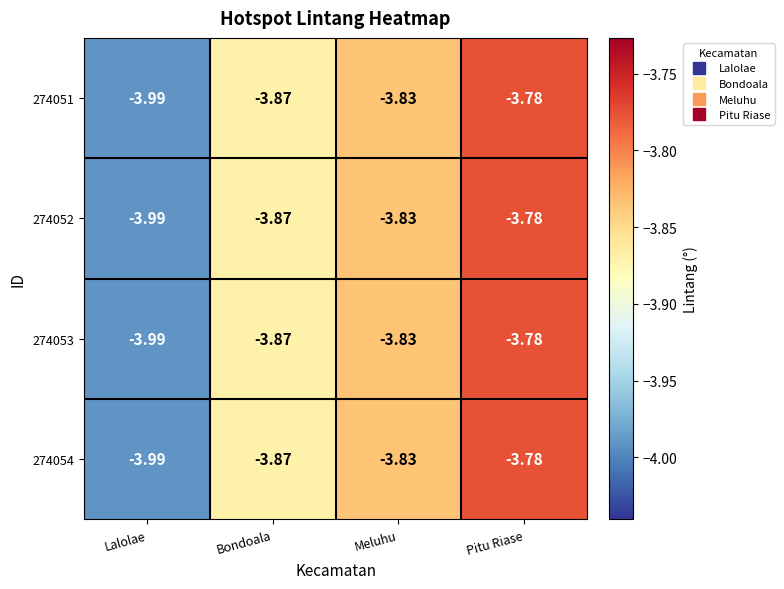

Which label corresponds to the largest value in the chart?

Pitu Riase